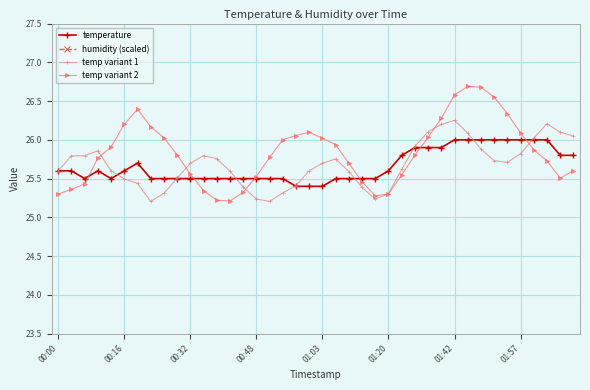

True or false: temperature has more than 1 interior local peaks.

True